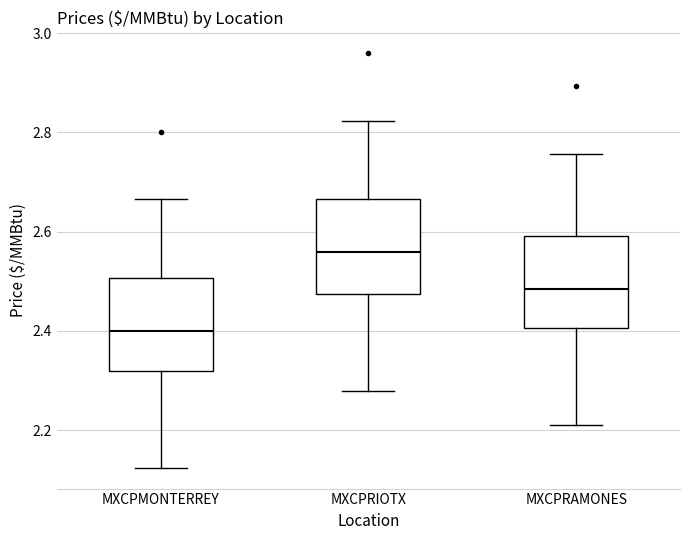

Reading left to right, transcribe this box plot: for each box, give where its median line is, the range the box spans, and where its two whiskers end, as read against the y-axis. The values are not printed on the chart, so give them approximately, as read against the axis.

MXCPMONTERREY: median 2.40, box 2.32 to 2.50, whiskers 2.12 to 2.66
MXCPRIOTX: median 2.56, box 2.48 to 2.66, whiskers 2.28 to 2.82
MXCPRAMONES: median 2.48, box 2.40 to 2.60, whiskers 2.22 to 2.76